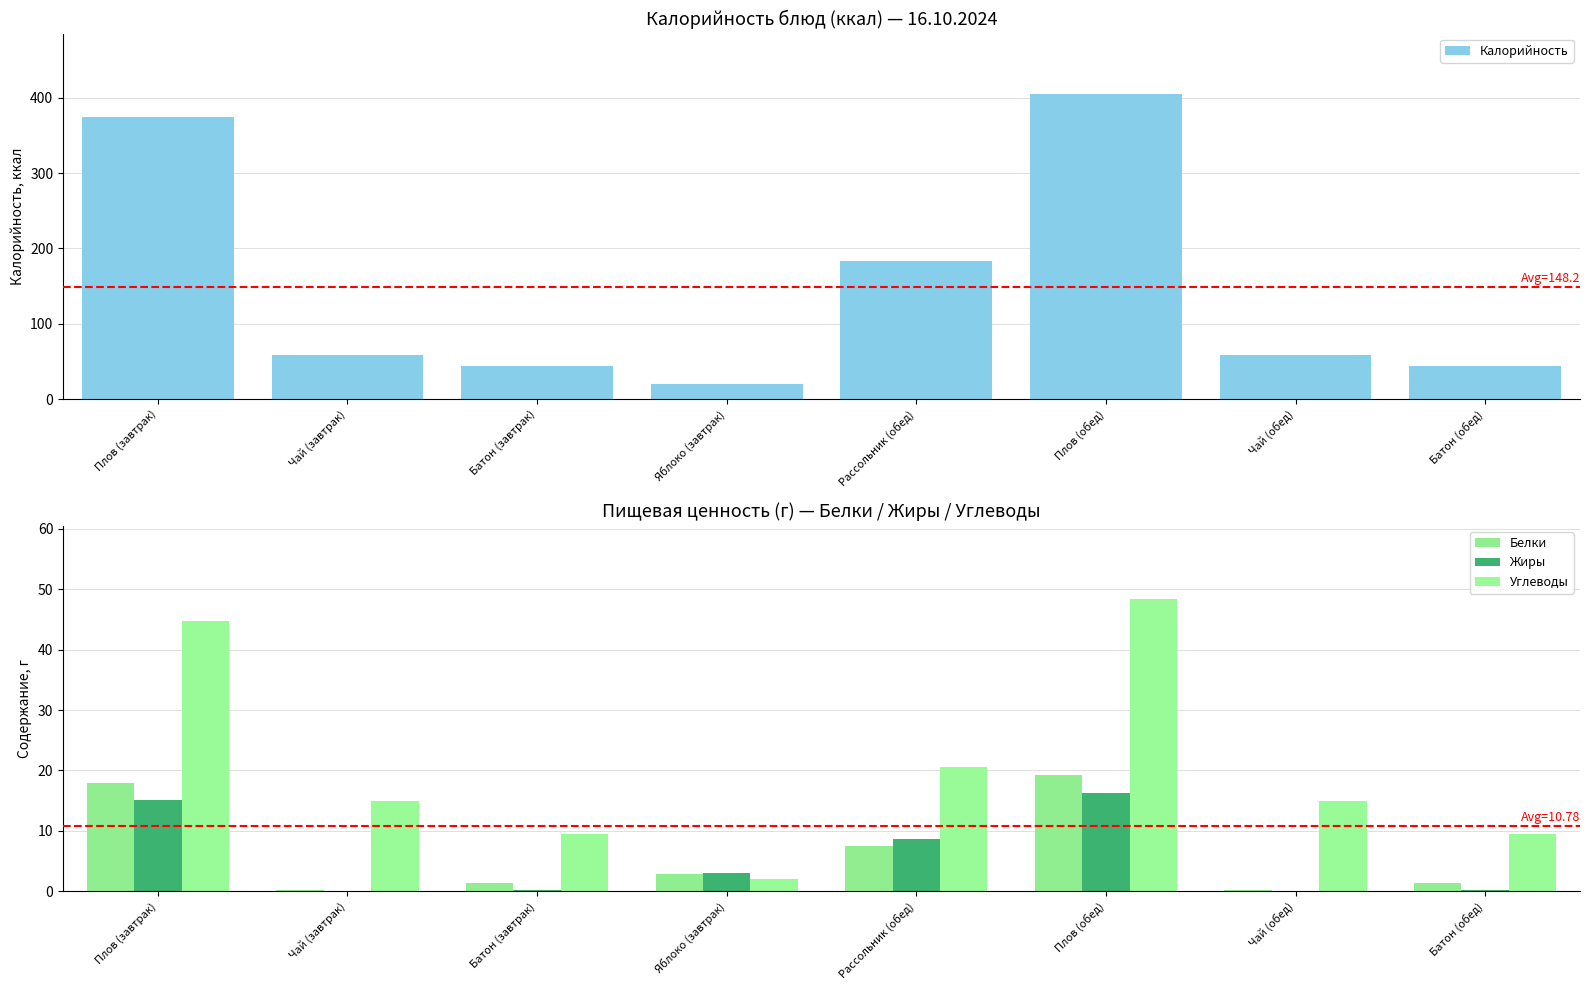

How many data points does each series have?

8